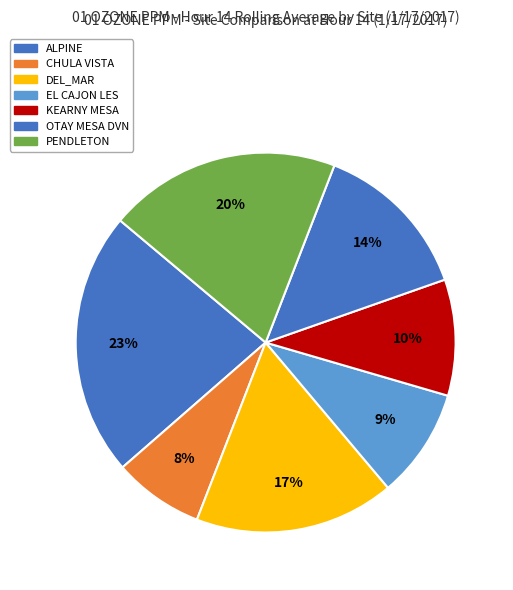

What portion of the pie excludes KEARNY MESA?

90.1%